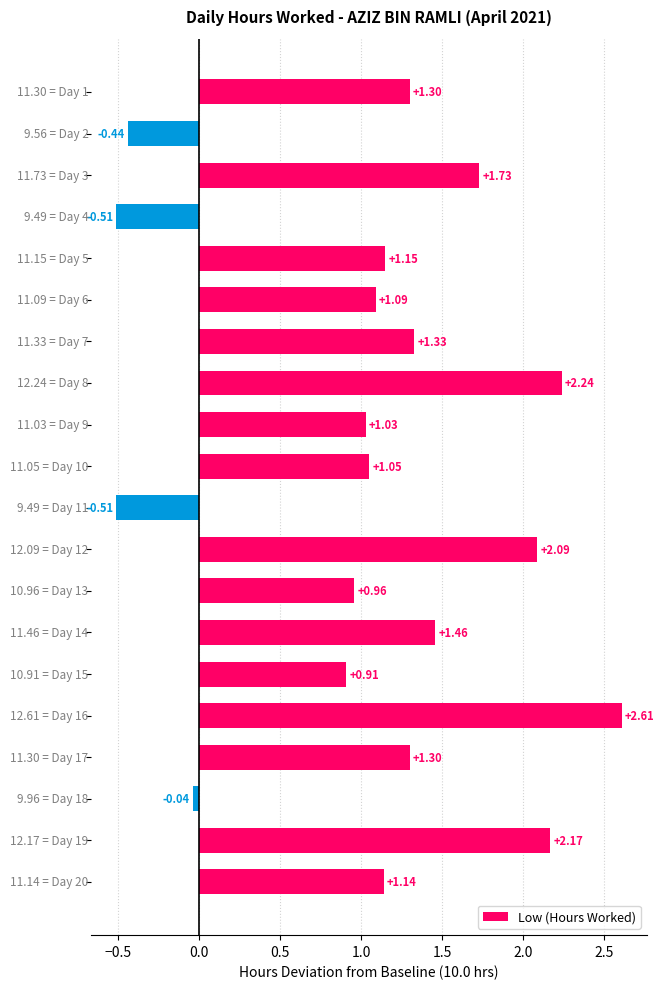

What is the sum of all values?

22.1